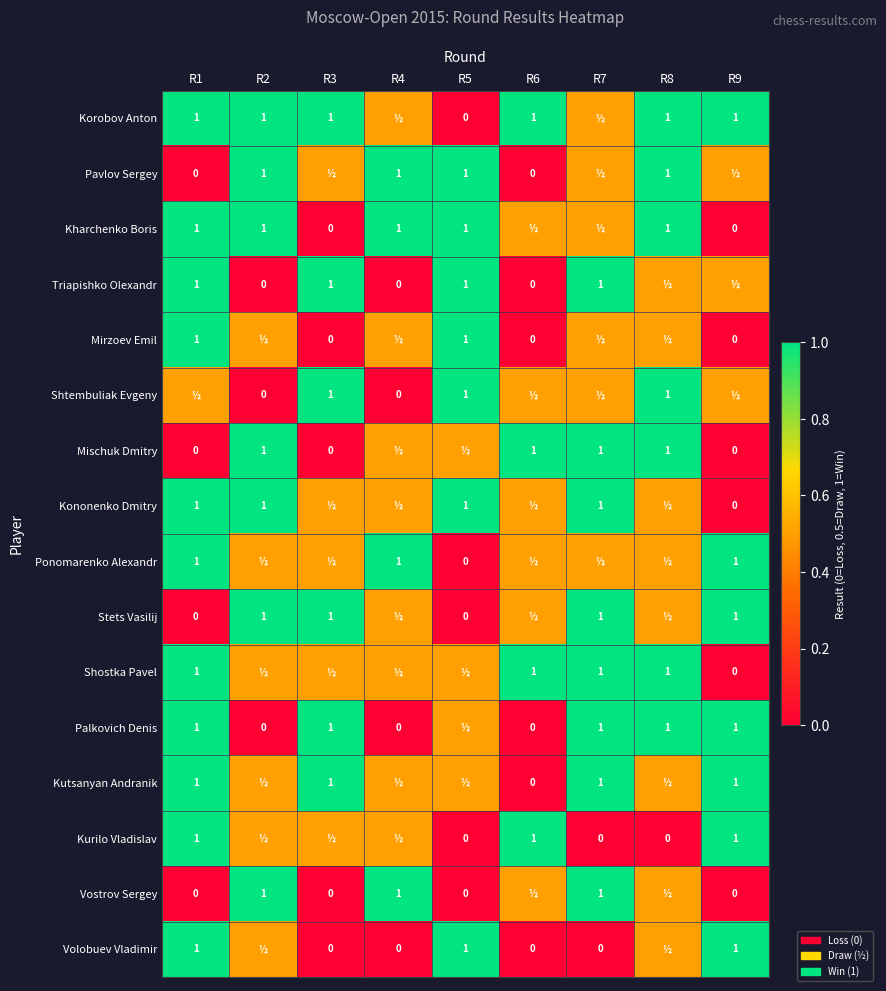

The value of Pavlov Sergey at R8 is 1.0. True or false?

True